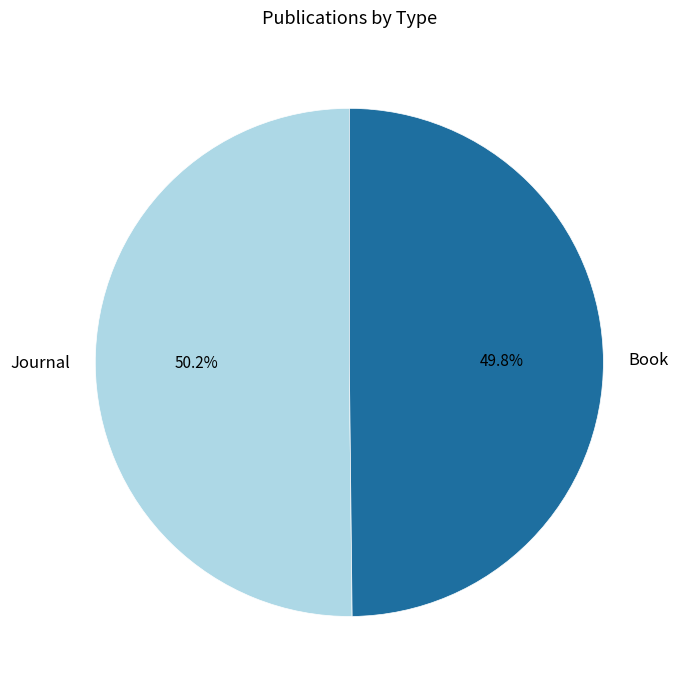

Combined, what portion of the pie is Book and Journal?

100.0%